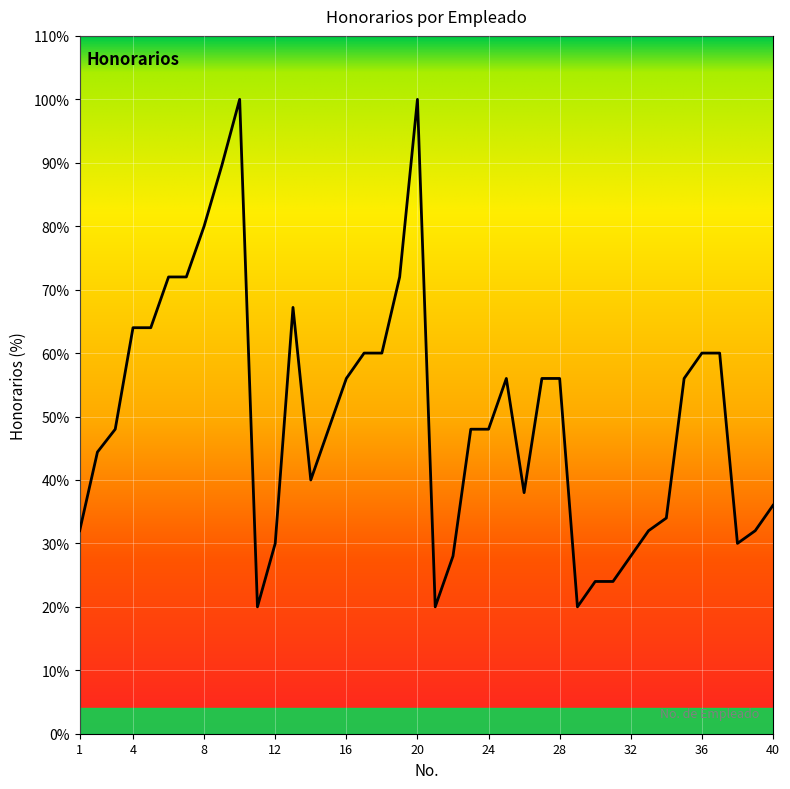

Does the chart have visible grid lines?

Yes